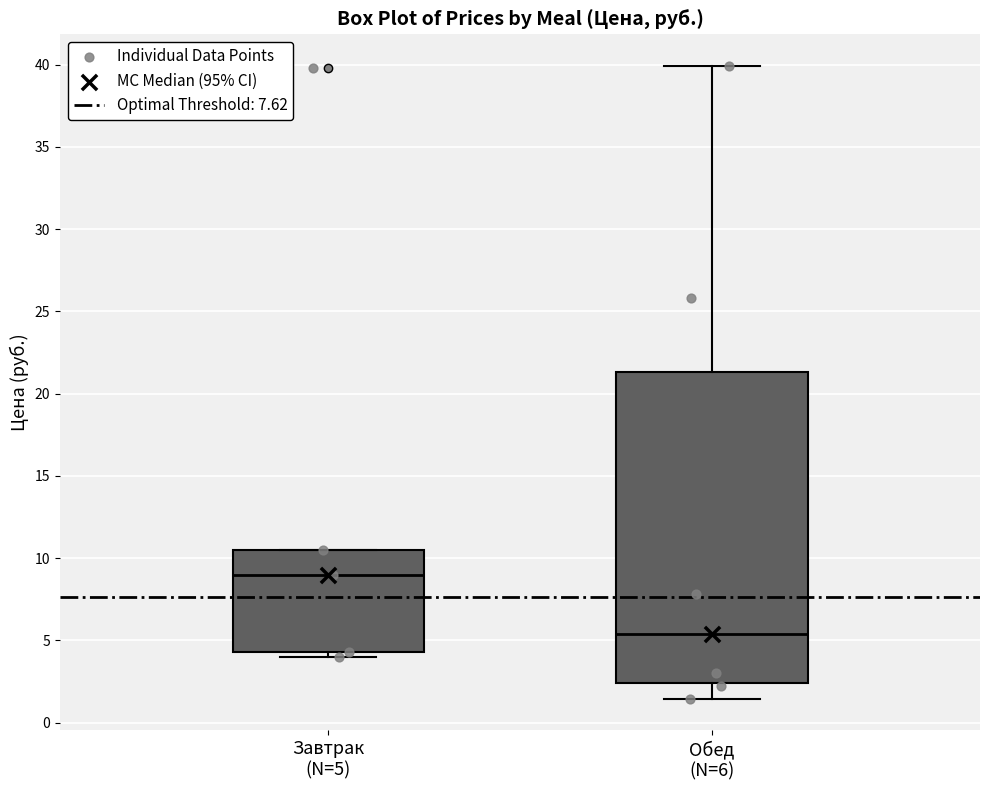

Which box is the tallest, from its lower edge to its upper edge?

Обед (N=6)